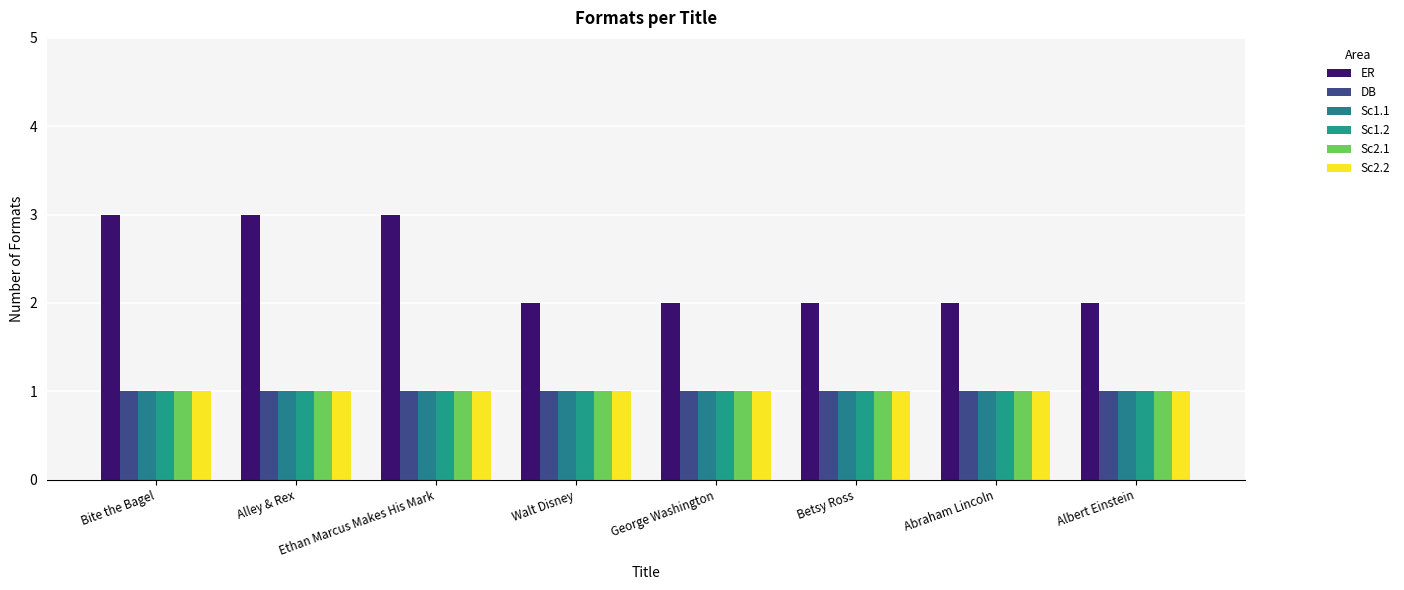

How many bars are there in each group?

6